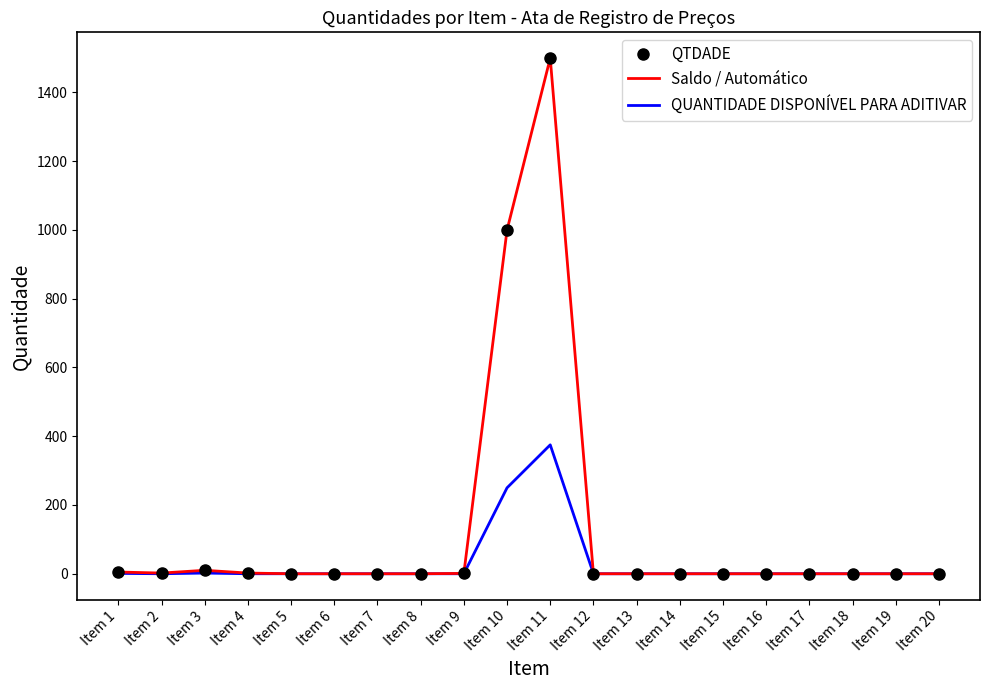

True or false: QTDADE and QUANTIDADE DISPONÍVEL PARA ADITIVAR cross at least once.

False